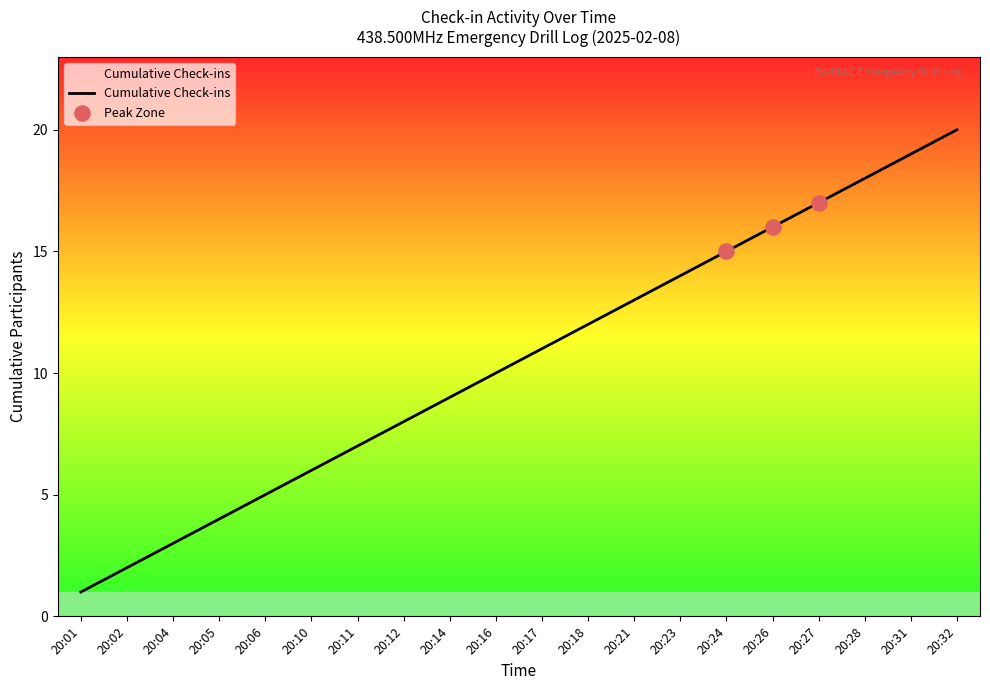

Approximately how many times larger is the value at 20:21 compared to 20:16?

1.3